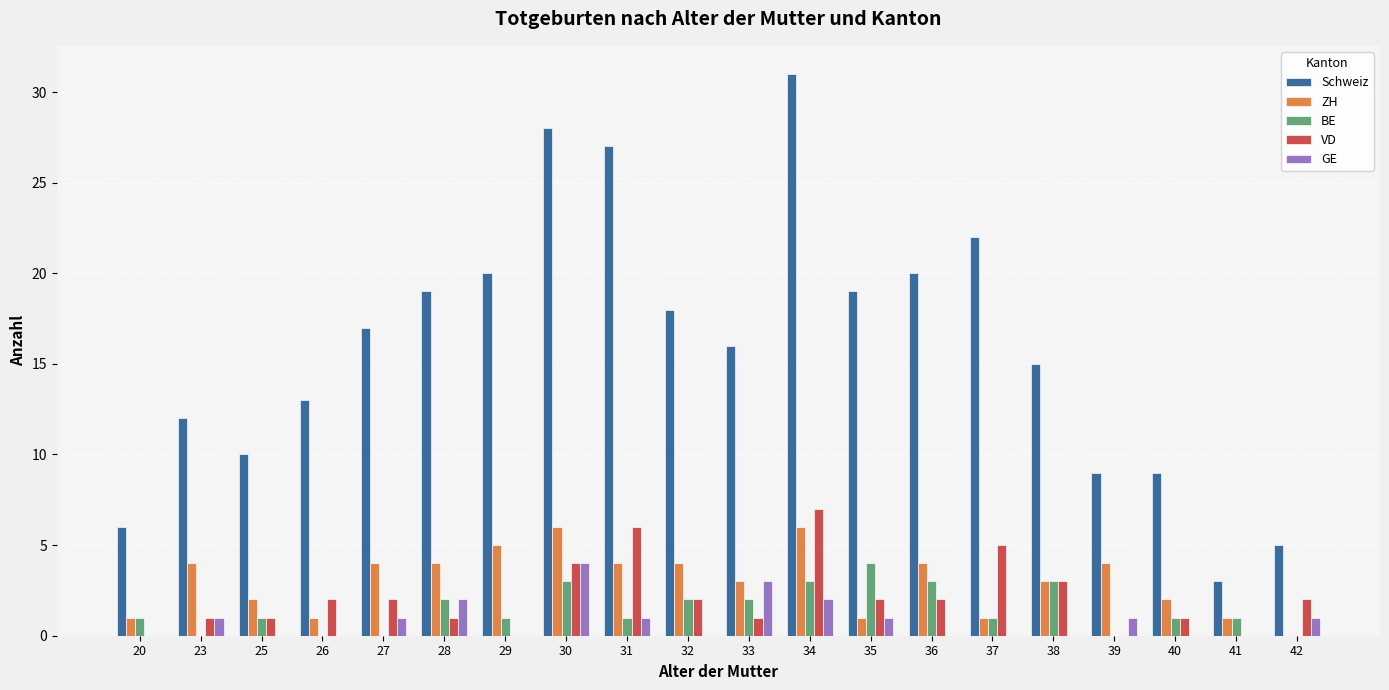

How many groups of bars are there?

20